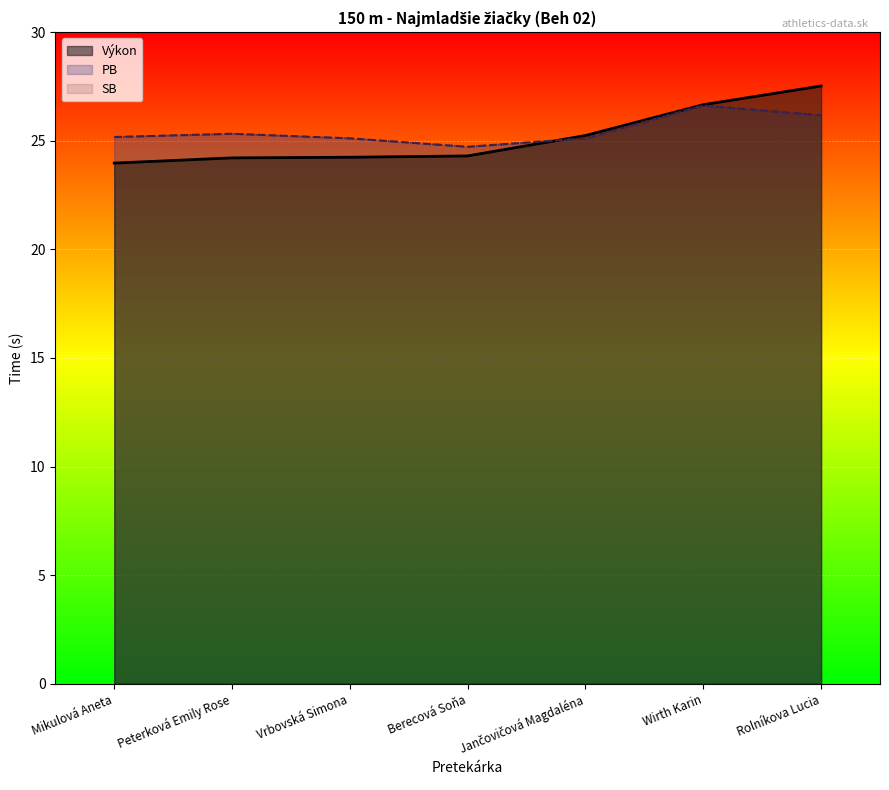

The value of SB at Mikulová Aneta is 25.2. True or false?

True